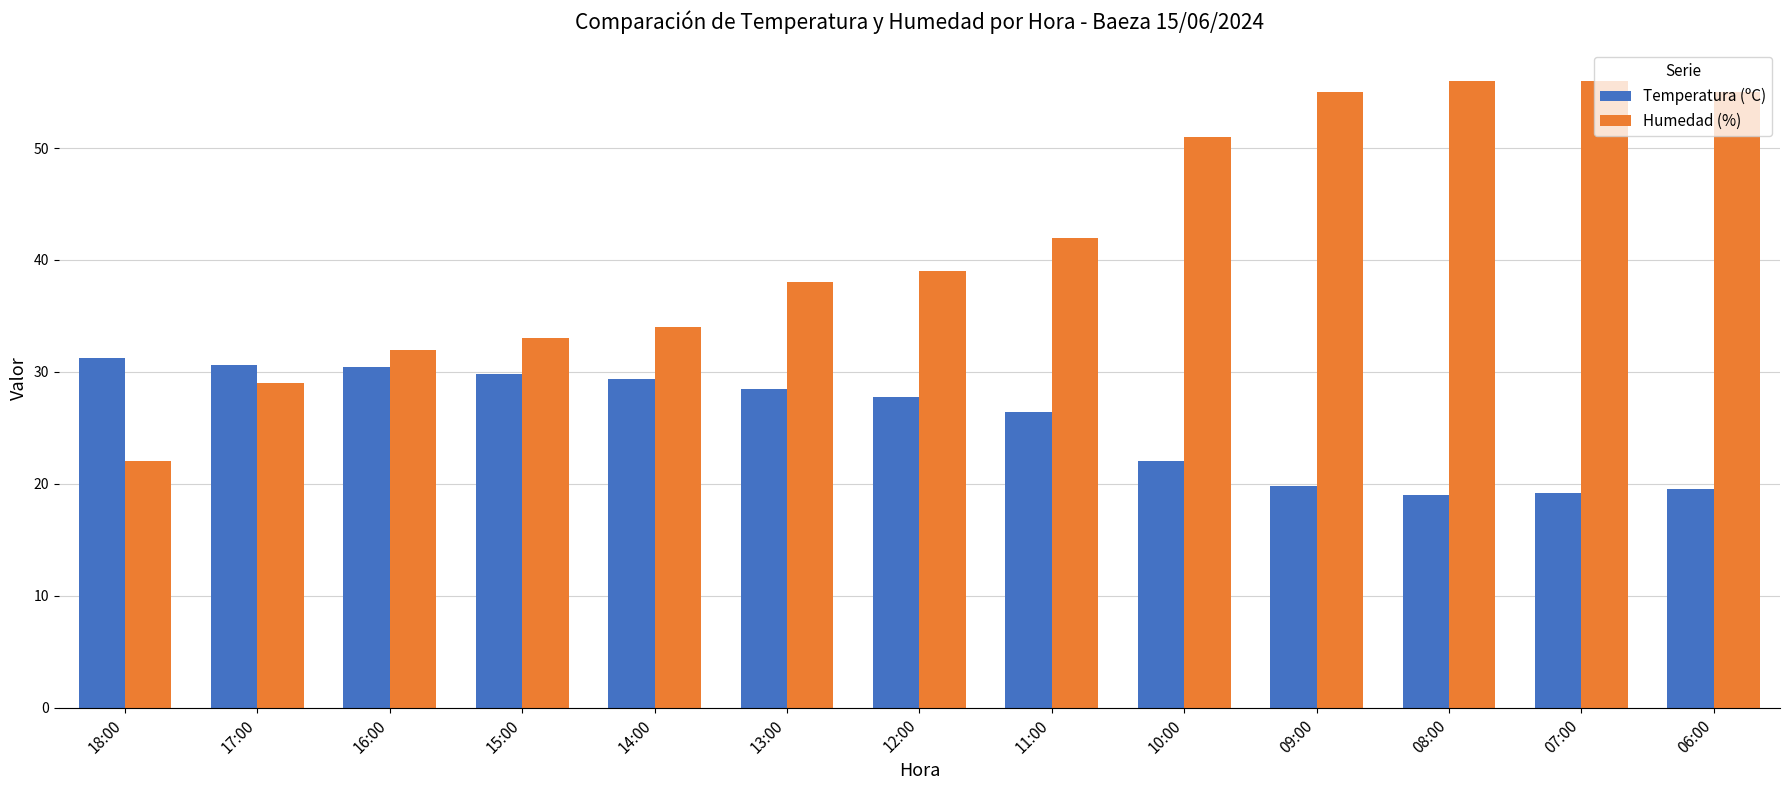

At 14:00, list the series in order from largest to smallest.

Humedad (%), Temperatura (ºC)